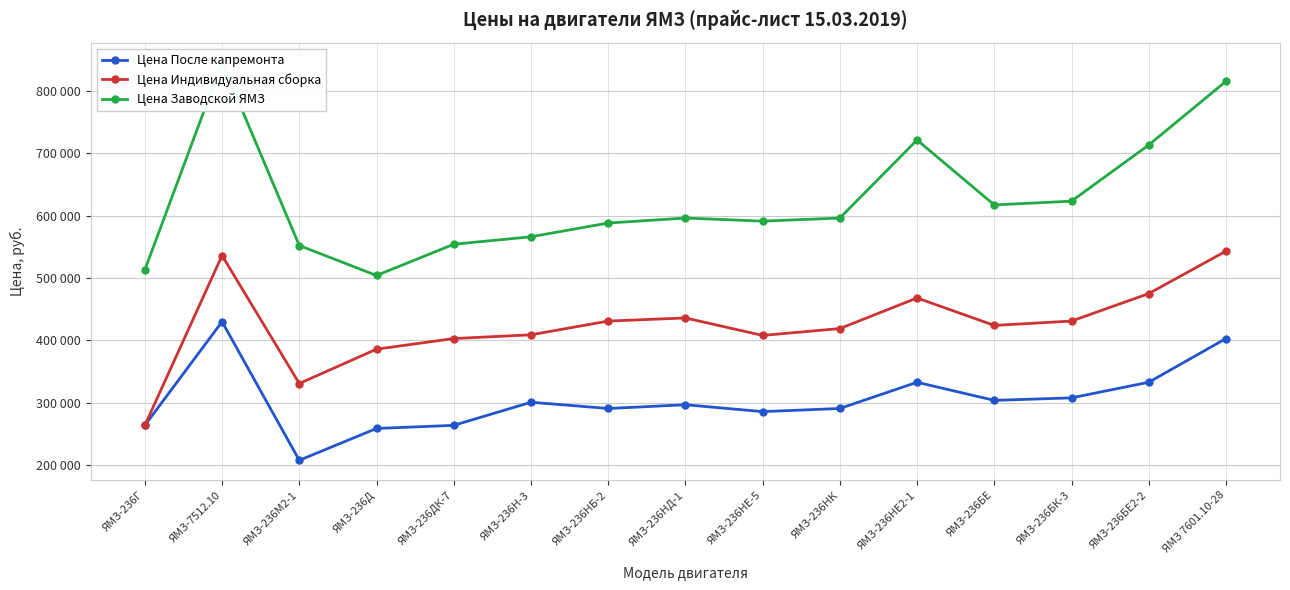

Does the chart display data point markers on the line(s)?

Yes